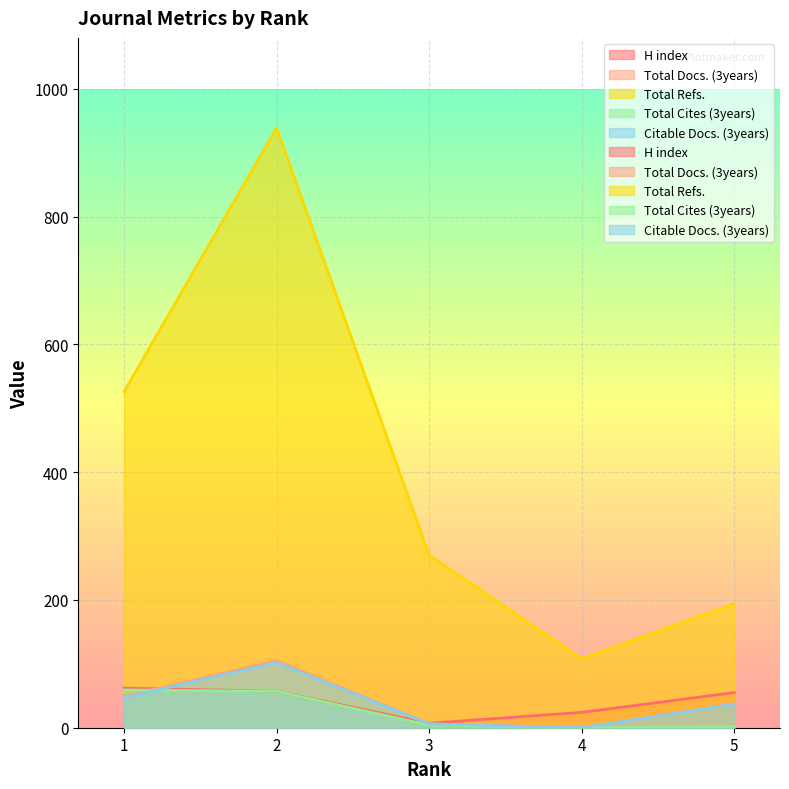

The value of H index at 5 is 55. True or false?

True